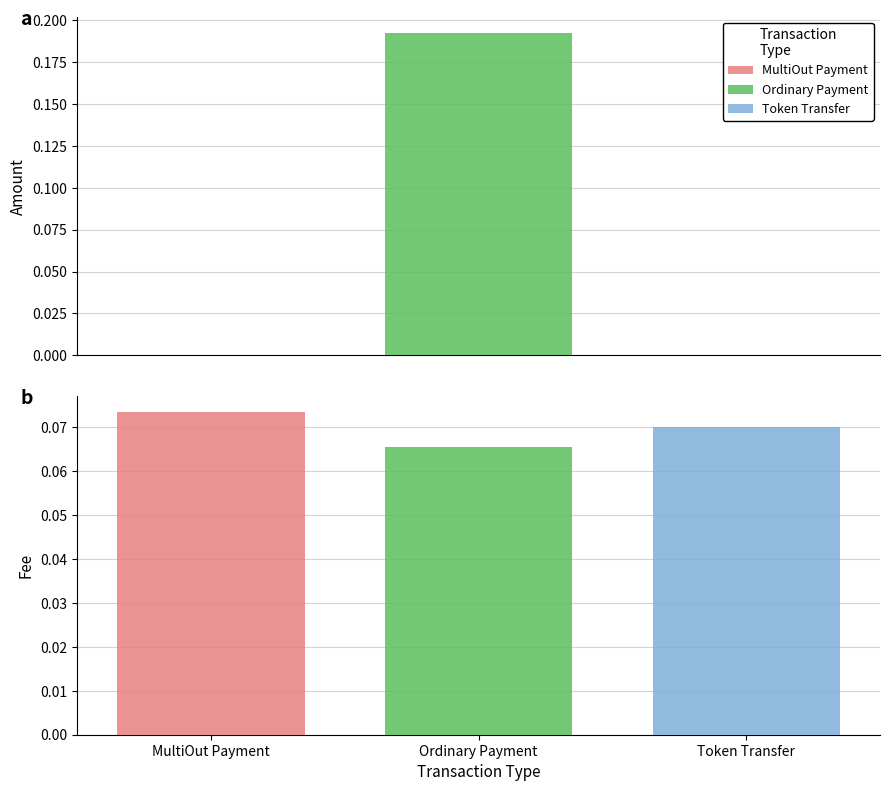

What is the average value of the Fee series?

0.1